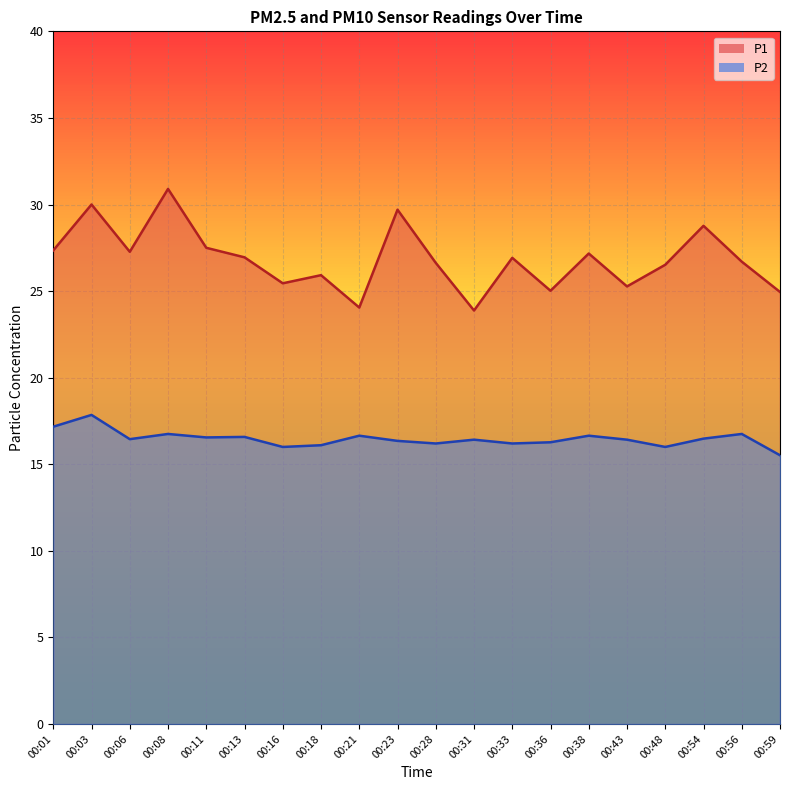

Is the value of P1 at 00:33 greater than the value of P2 at 00:54?

Yes